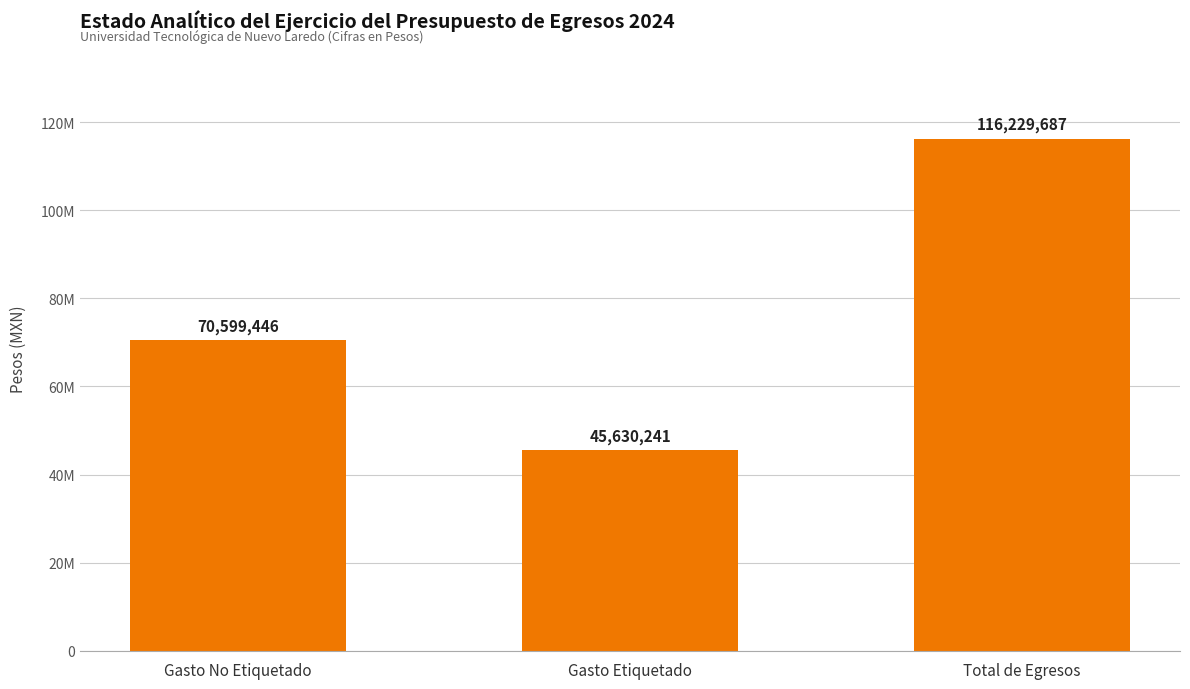

What is the change in value from Gasto No Etiquetado to Gasto Etiquetado?

-24969205